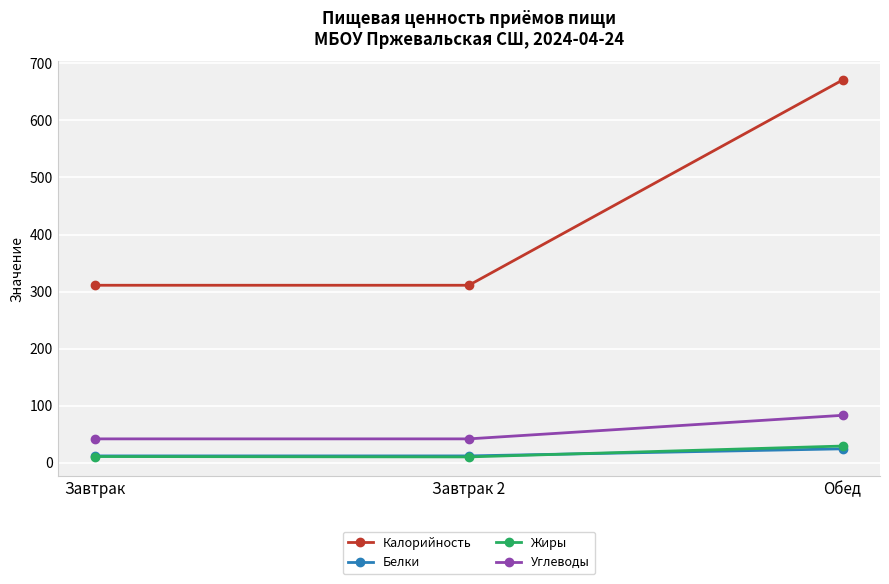

What is the value of the Жиры point at the 3rd from the left?

29.1